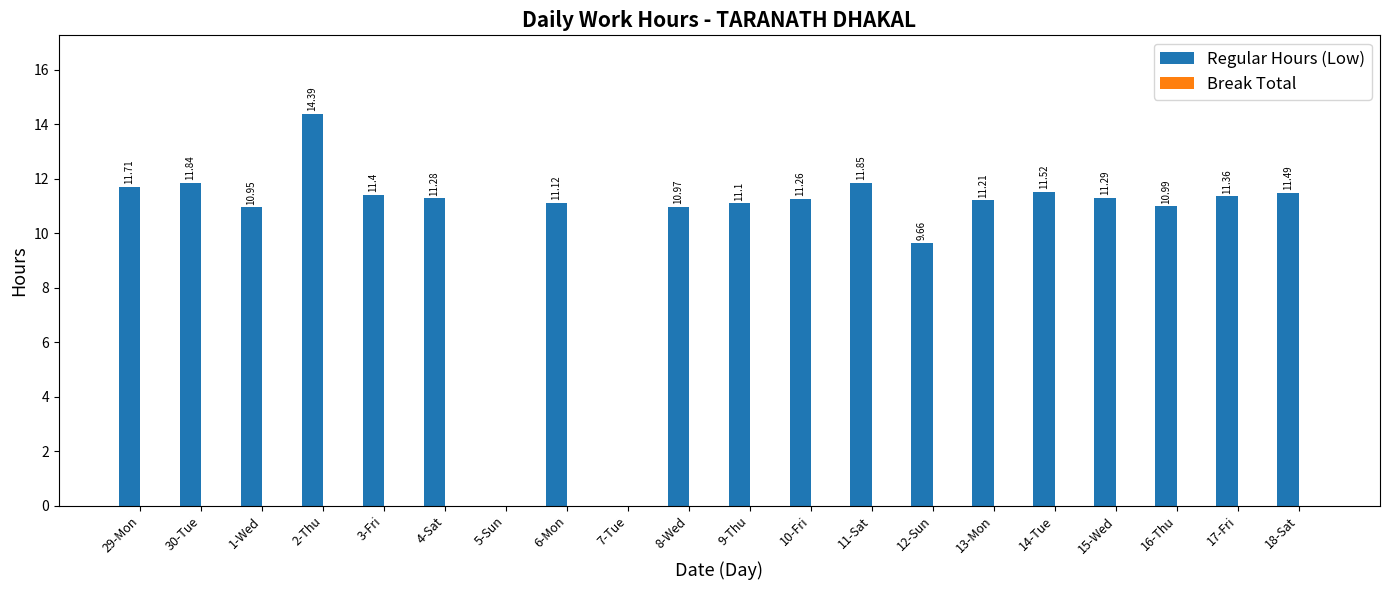

What is the ratio of the value at 2-Thu to the value at 8-Wed?

1.3